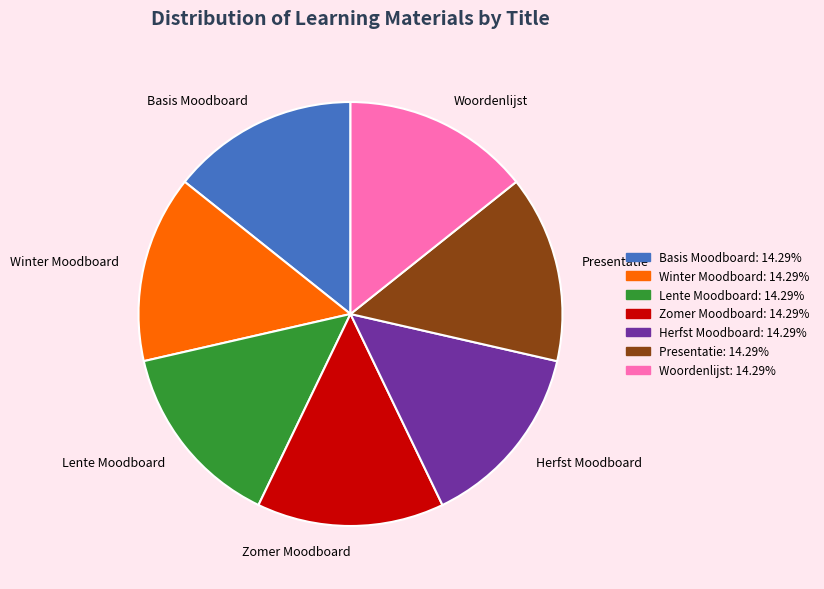

Is there a majority slice in this chart?

No